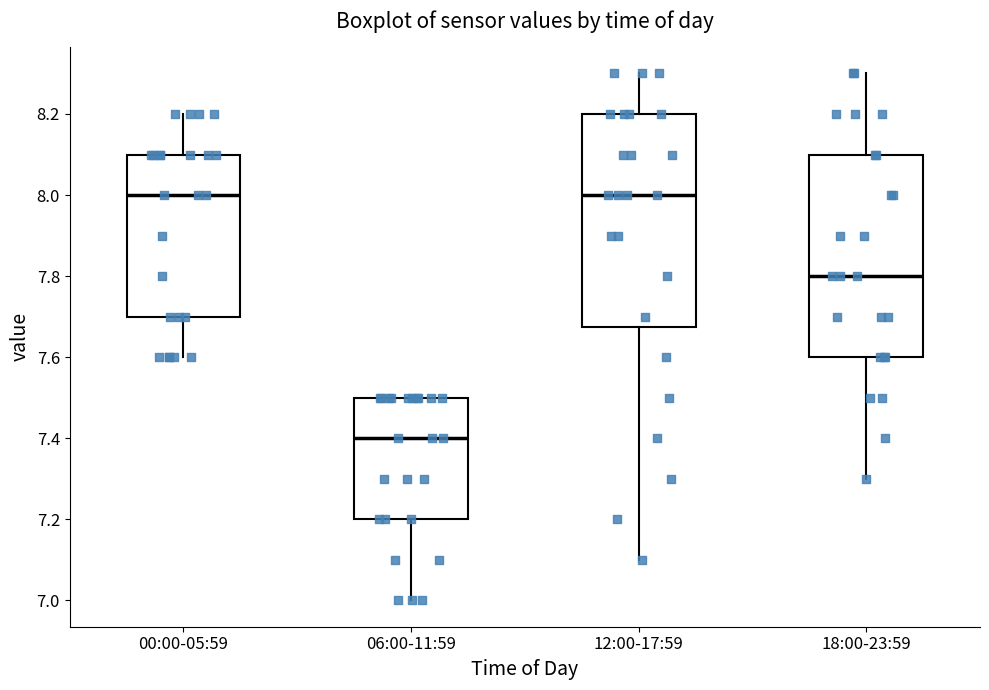

Where does the lower whisker of the box for 00:00-05:59 end on the y-axis? The values are not printed on the chart, so give them approximately, as read against the axis.

7.60